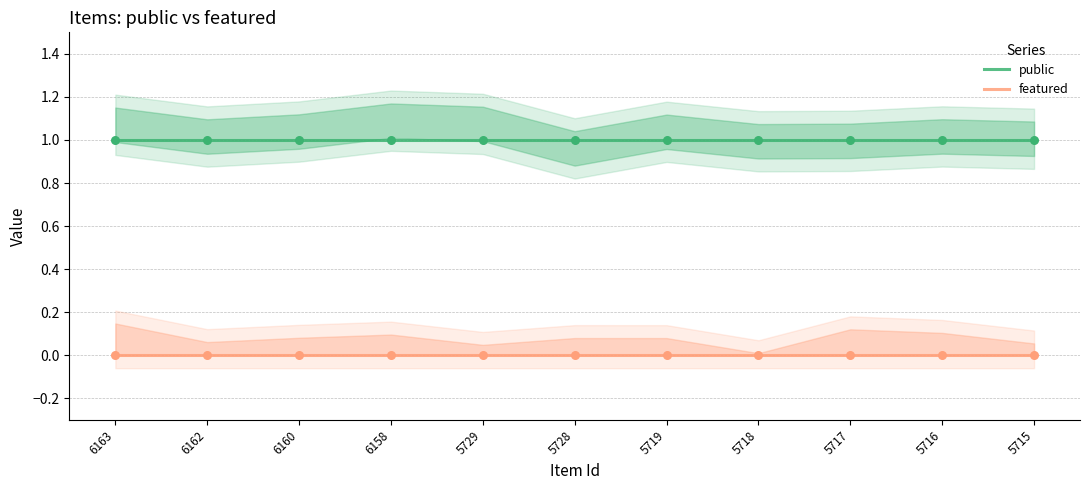

At how many categories does at least one series exceed 0?

11